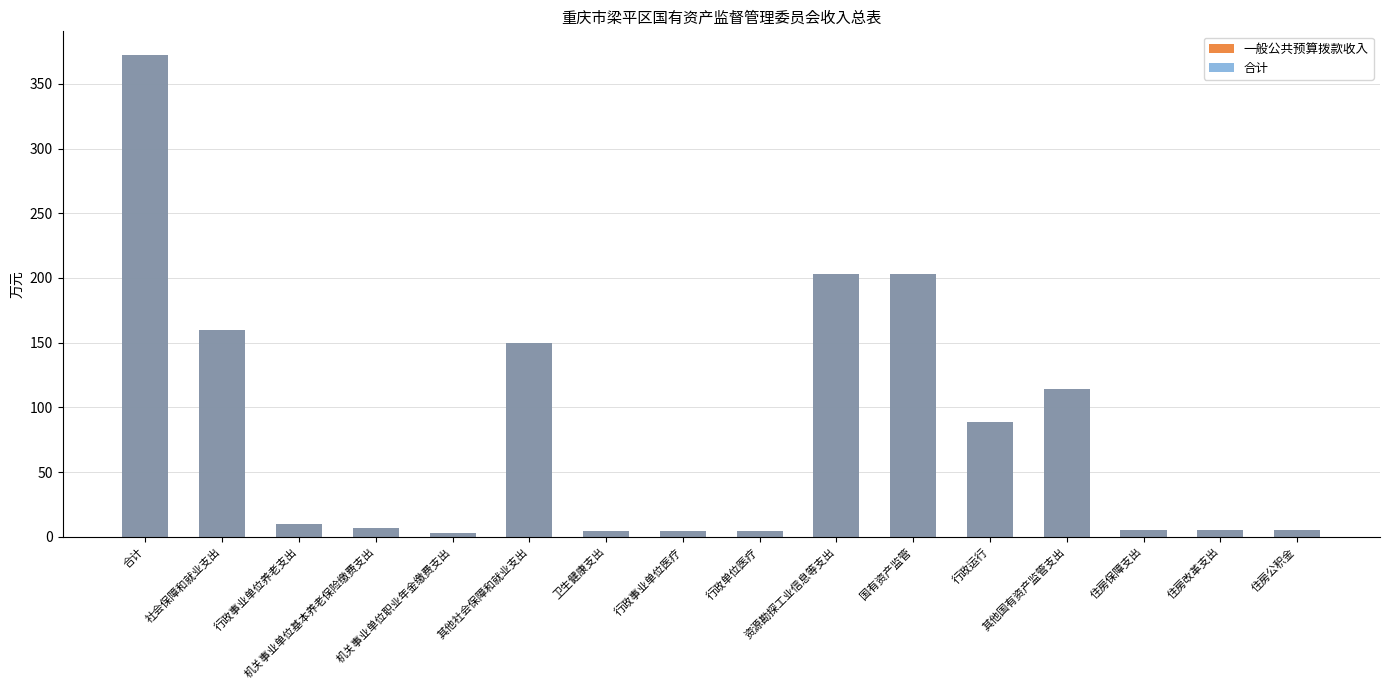

Does the chart contain stacked bars?

No